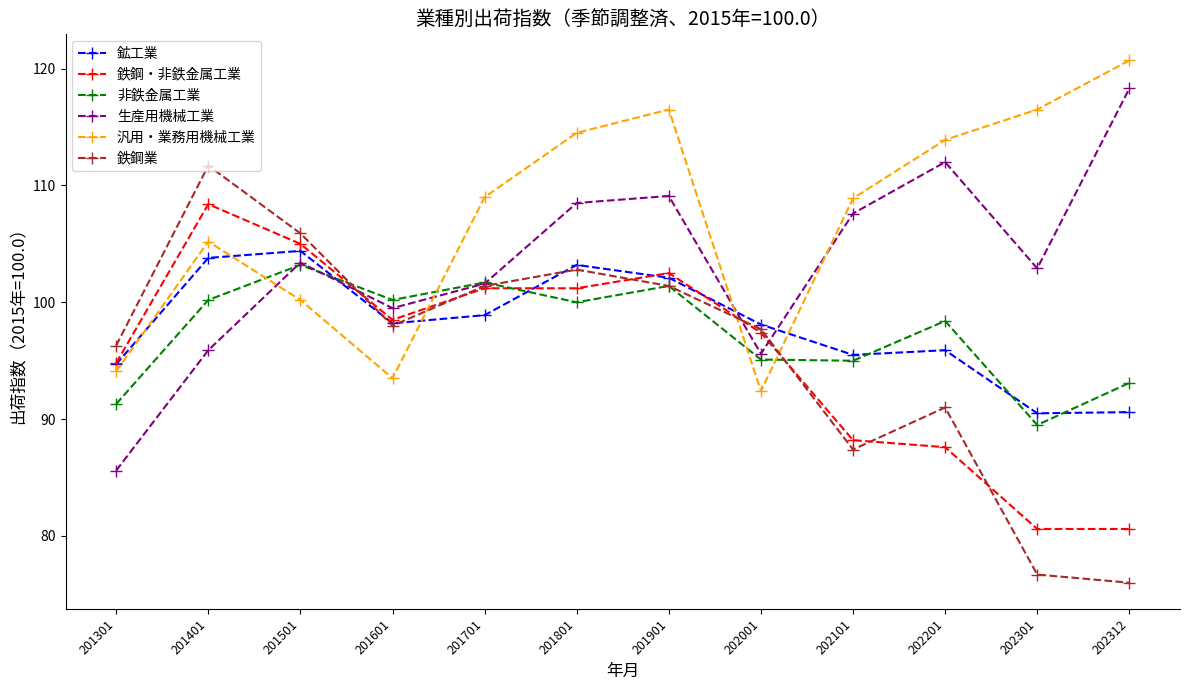

What is the value of the 非鉄金属工業 point at the 10th from the left?

98.4